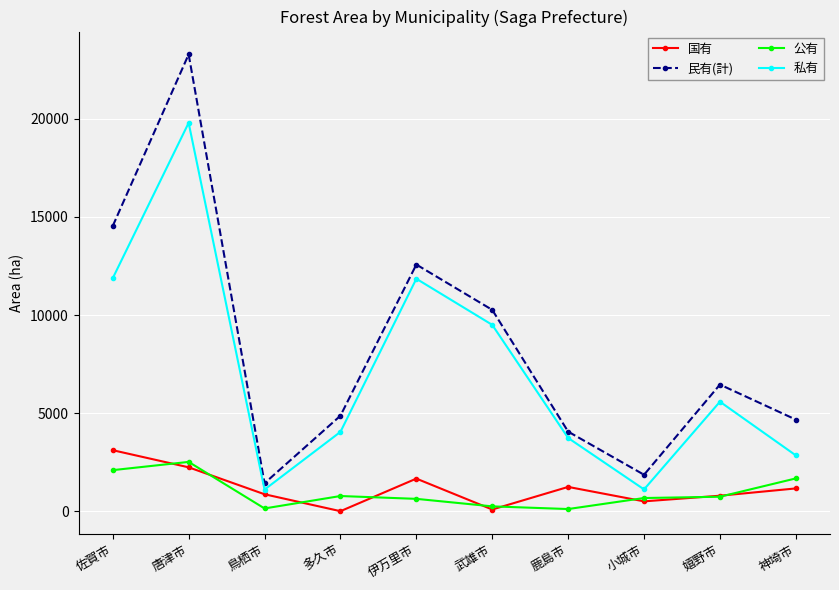

What is the sum of all 私有 values?

71507